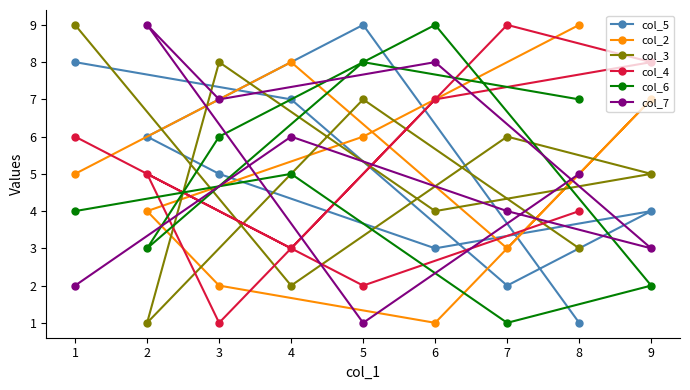

What is the difference between the col_6 values at 8 and 2?

4